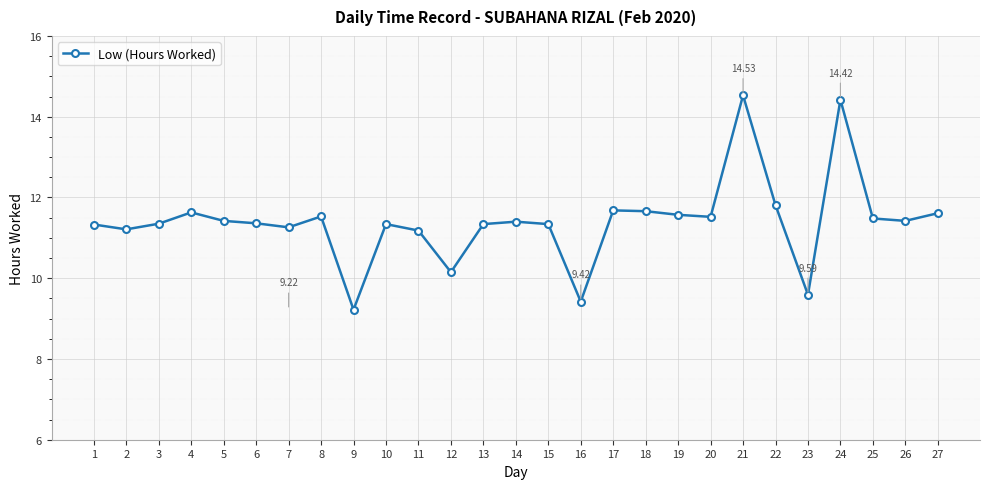

What is the average value?

11.4